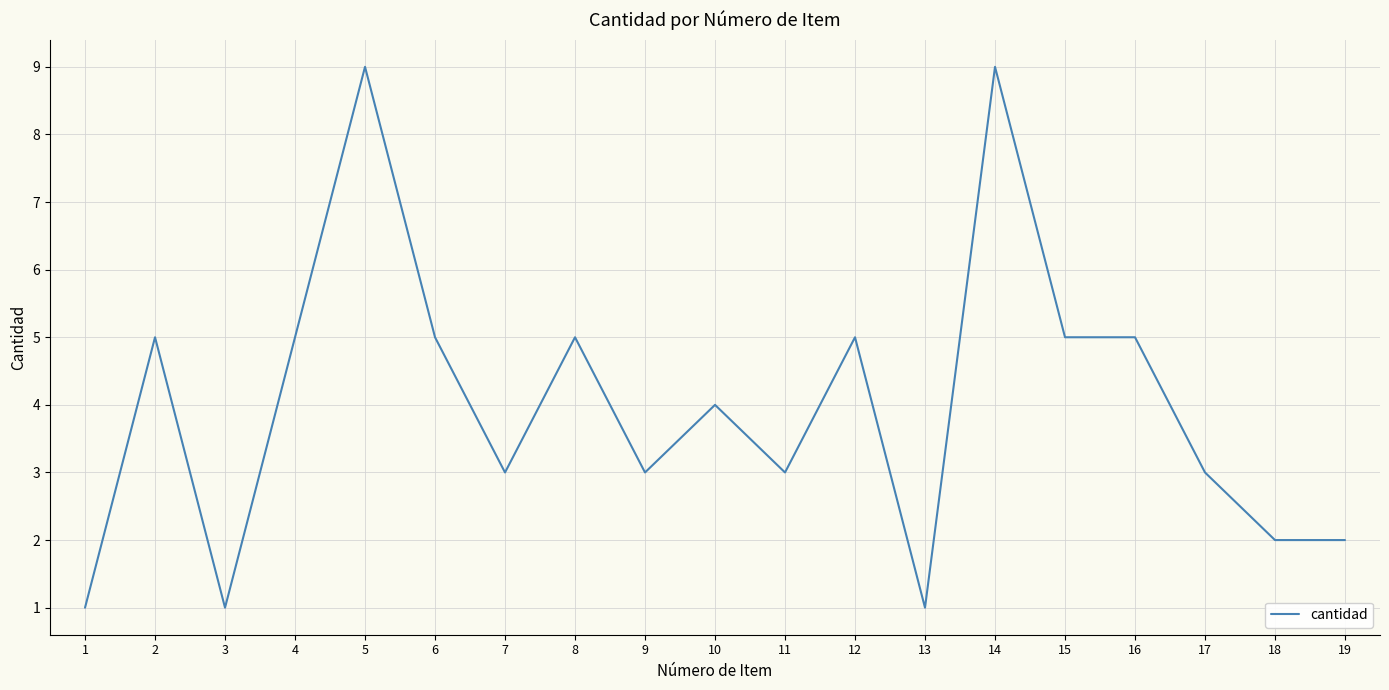

Reading left to right, list all the values displayed in this chart.

1	5	1	5	9	5	3	5	3	4	3	5	1	9	5	5	3	2	2